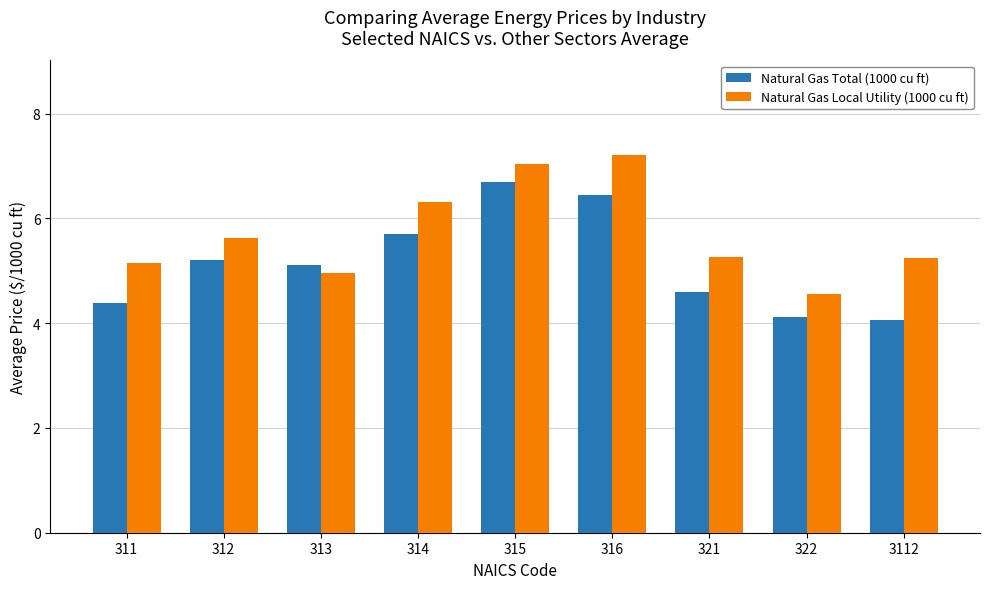

What is the sum of all Natural Gas Total (1000 cu ft) values?

46.3